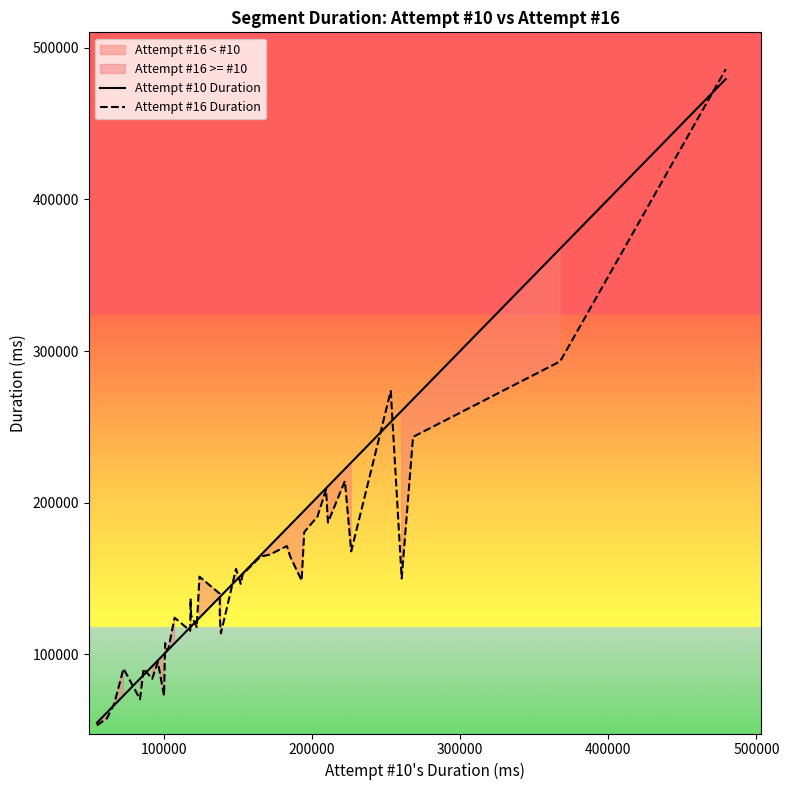

What is the difference between the maximum and second lowest values in the Attempt #16 Duration series?

427961